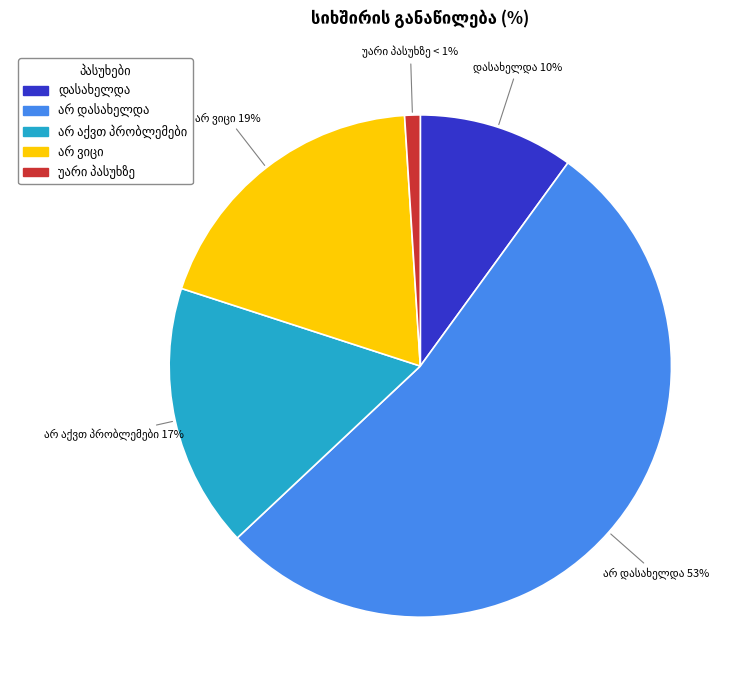

Count the number of slices in the pie.

5